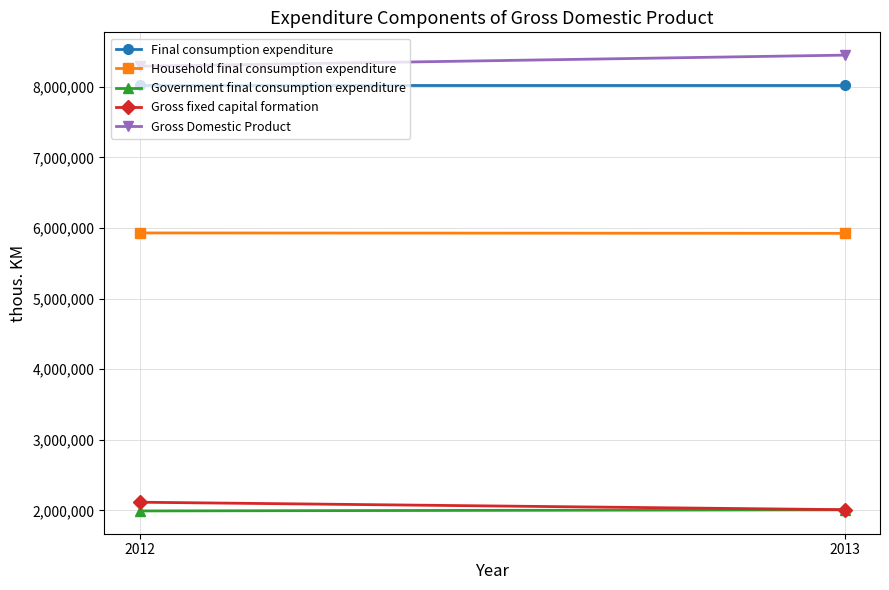

What is the value of the Final consumption expenditure point at the 2nd from the left?

8030110